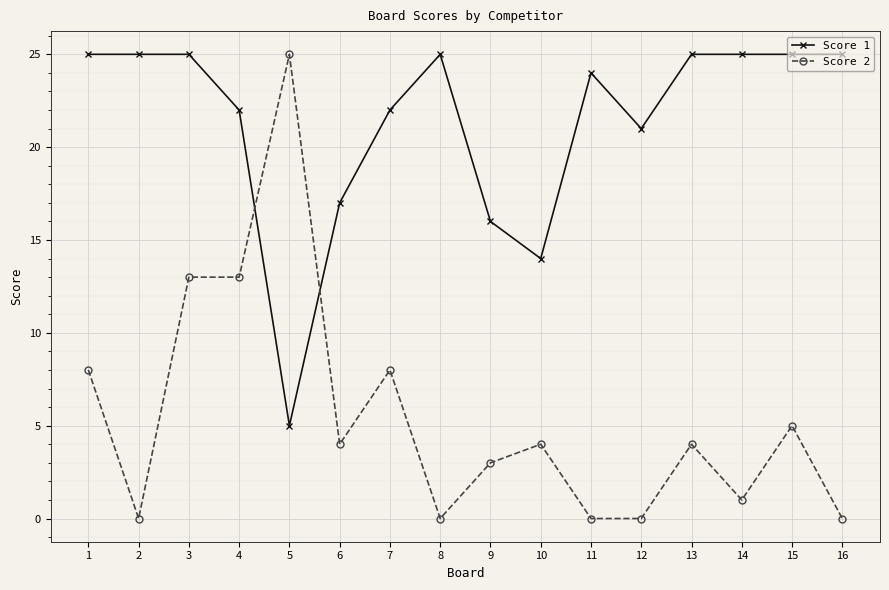

What is the average value of the Score 1 series?

21